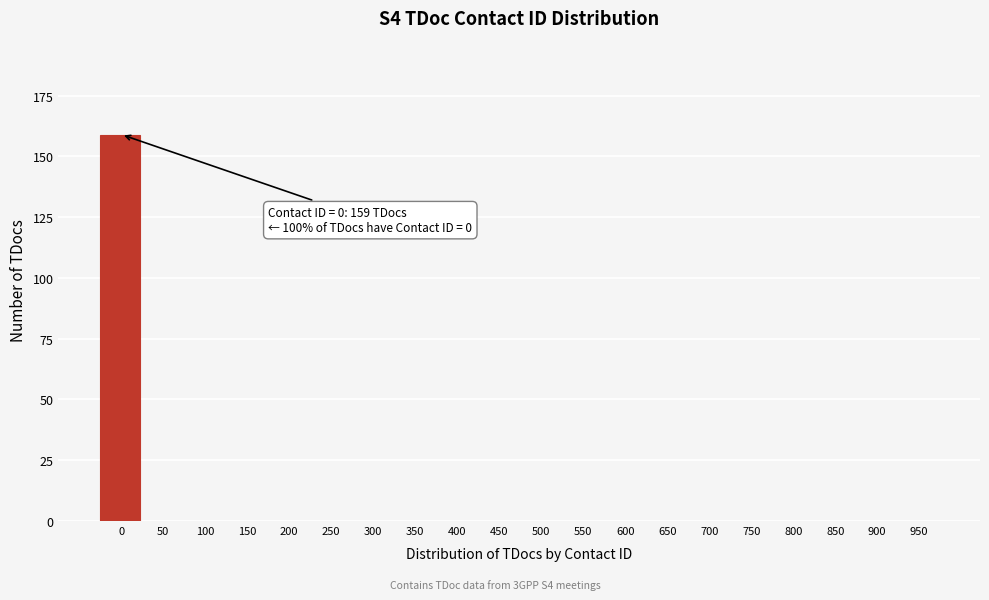

Reading left to right, list all the values displayed in this chart.

0=159	50=0	100=0	150=0	200=0	250=0	300=0	350=0	400=0	450=0	500=0	550=0	600=0	650=0	700=0	750=0	800=0	850=0	900=0	950=0